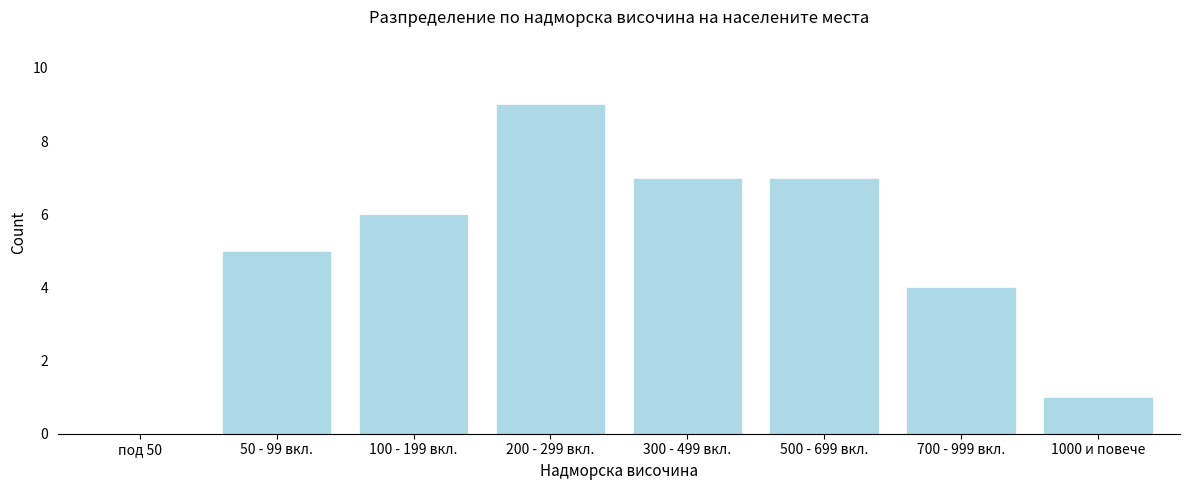

Reading right to left, extract all data points from this chart.

1000 и повече=1	700 - 999 вкл.=4	500 - 699 вкл.=7	300 - 499 вкл.=7	200 - 299 вкл.=9	100 - 199 вкл.=6	50 - 99 вкл.=5	под 50=0